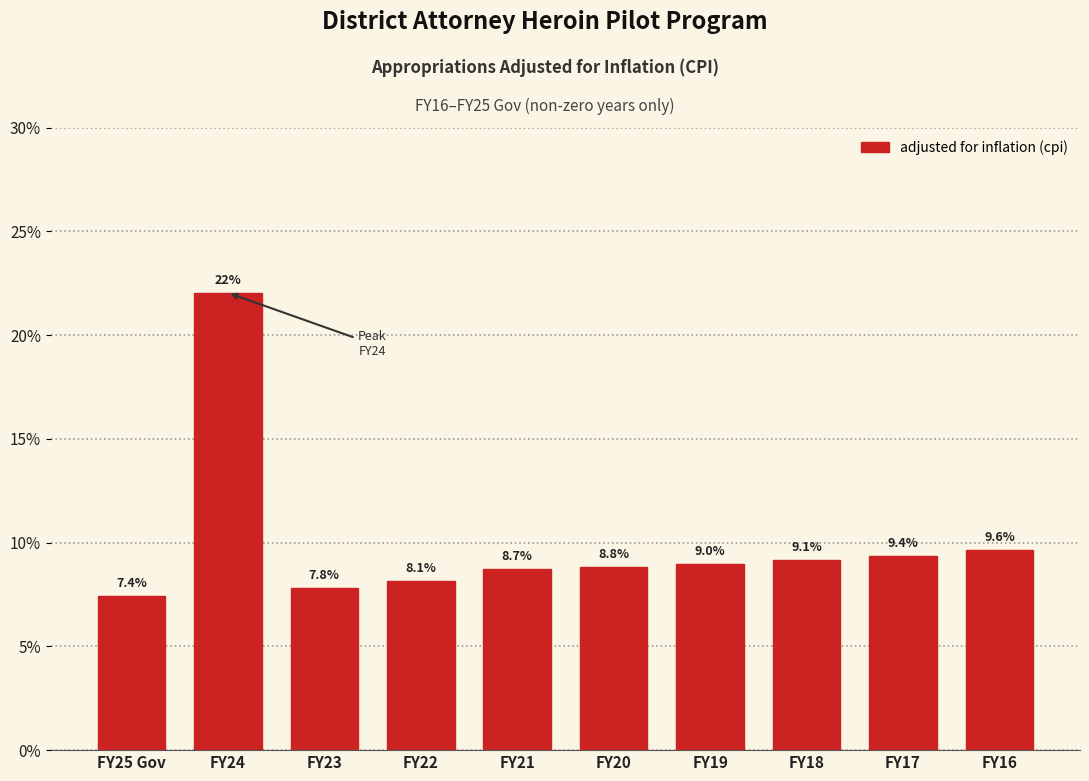

Reading left to right, transcribe all the data shown in this chart.

7.4	22.0	7.8	8.1	8.7	8.8	9.0	9.1	9.4	9.6